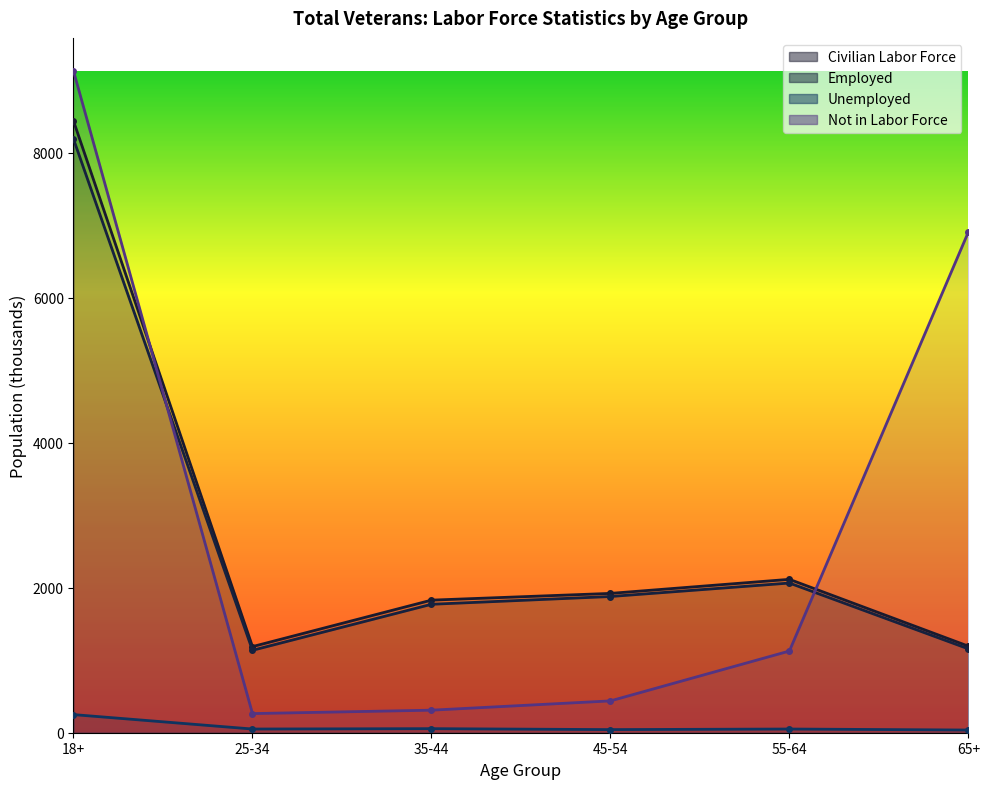

At how many categories does at least one series exceed 6341?

2